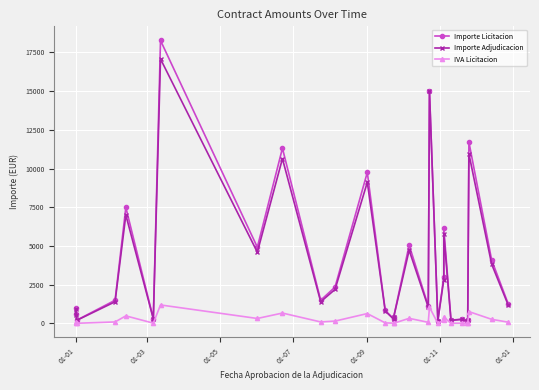

How many lines are shown in the chart?

3